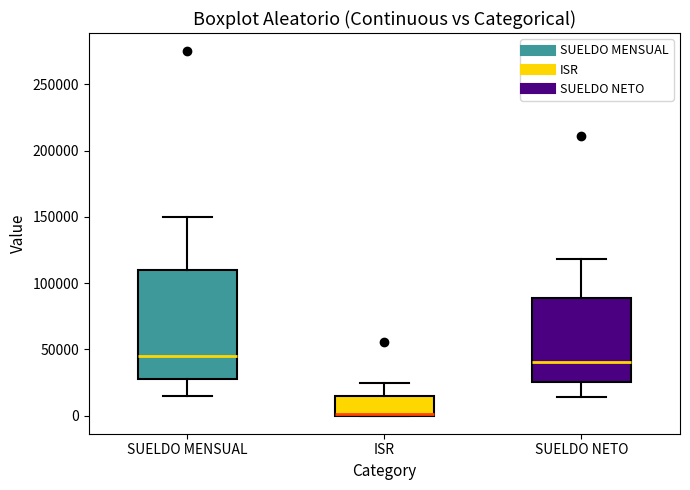

Where is the lower edge of the box for SUELDO MENSUAL on the y-axis? The values are not printed on the chart, so give them approximately, as read against the axis.

30000